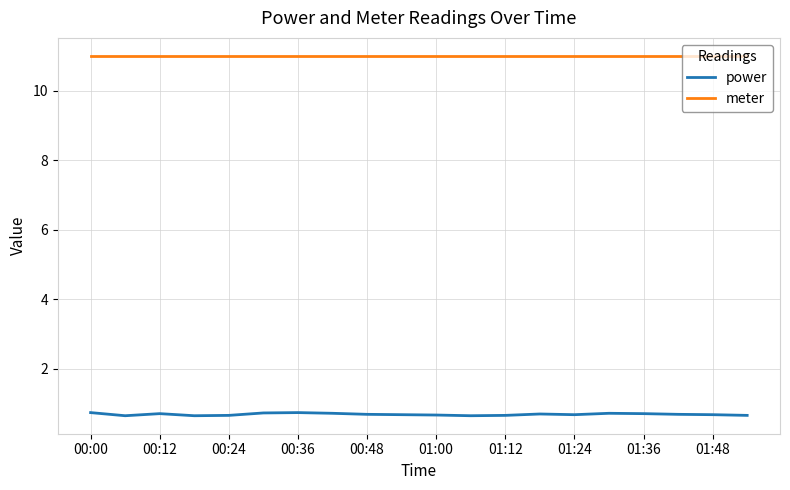

List the series in order of their peak value, lowest first.

power, meter